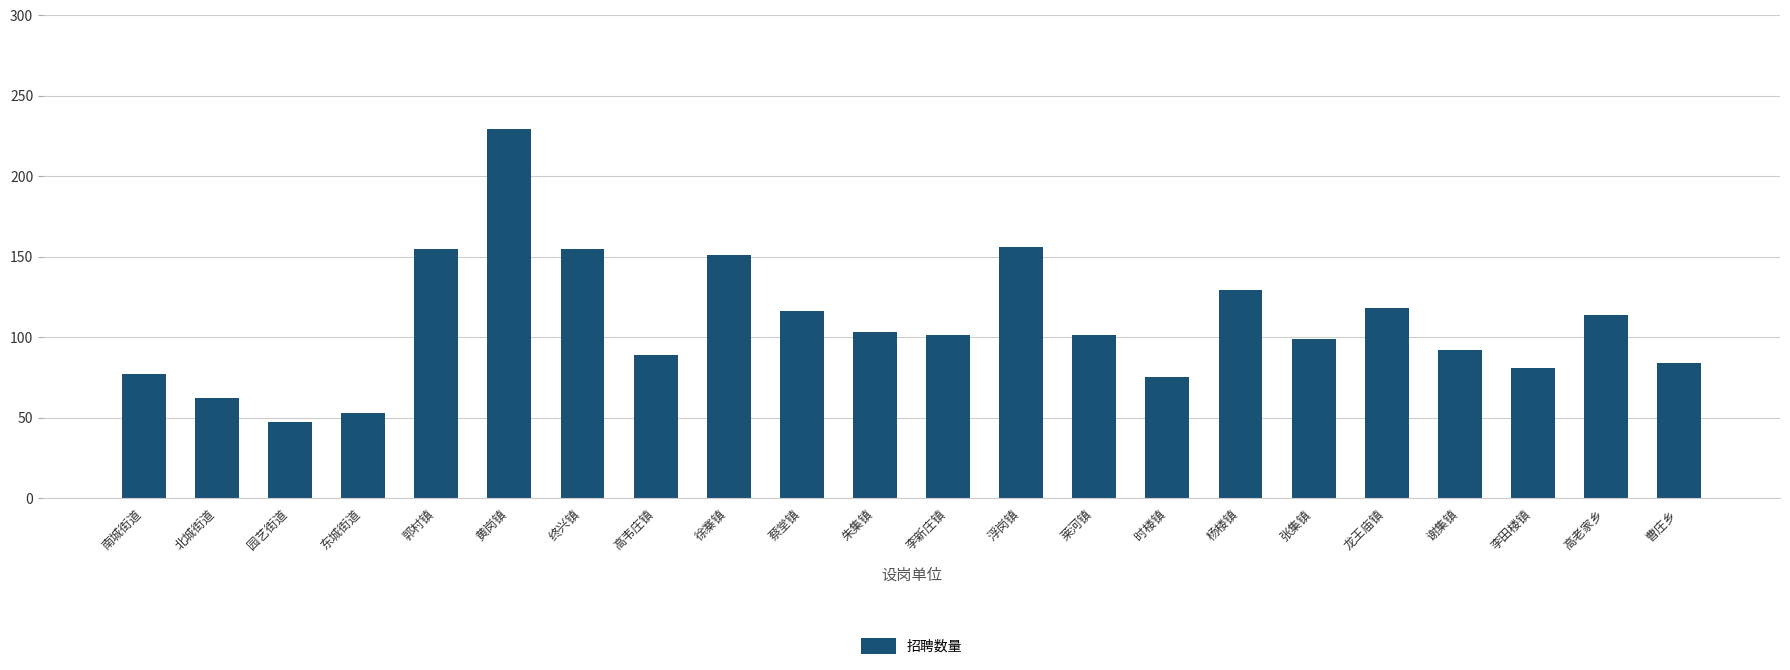

What is the sum of all values?

2387